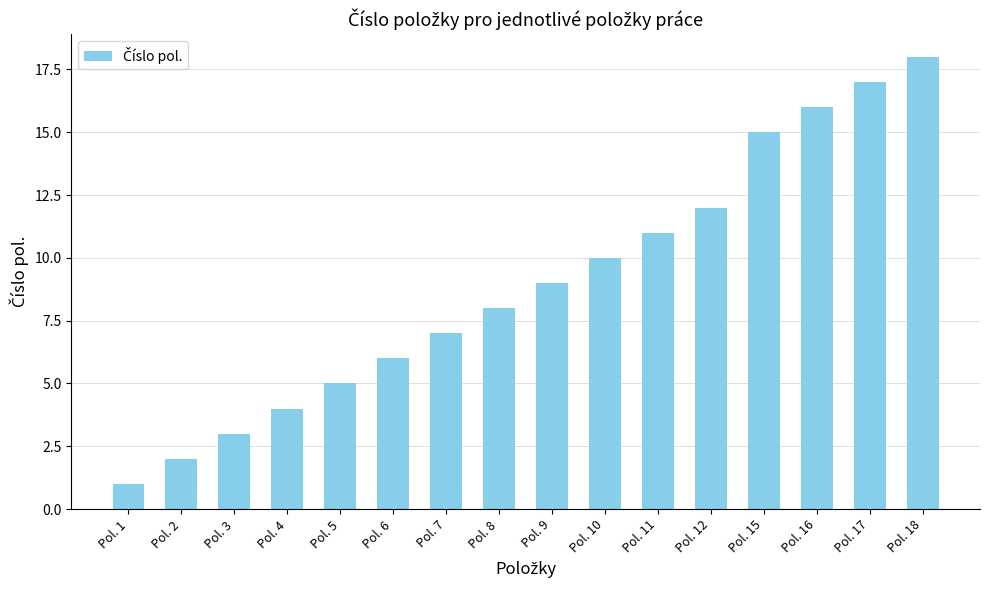

Are the bars horizontal?

No